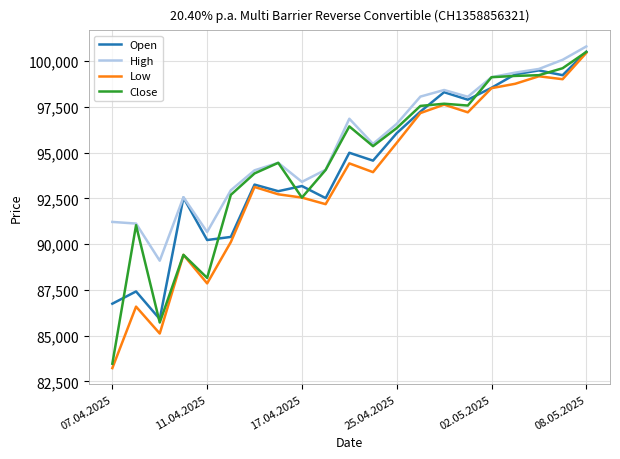

Which series has the largest range (max minus min)?

Low